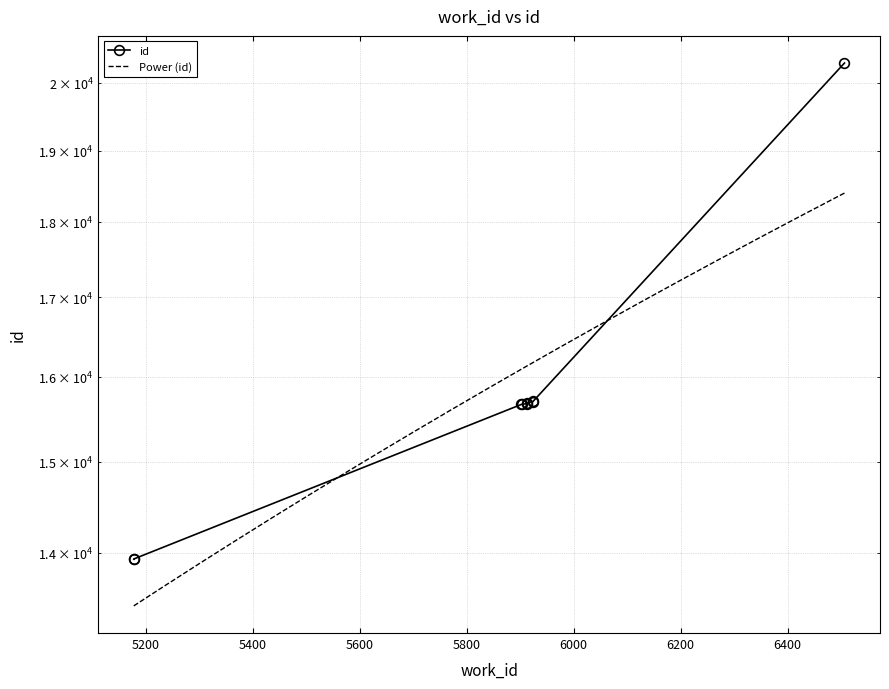

Rank the categories by value from highest to lowest.

6506, 5924, 5924, 5913, 5912, 5904, 5902, 5178, 5178